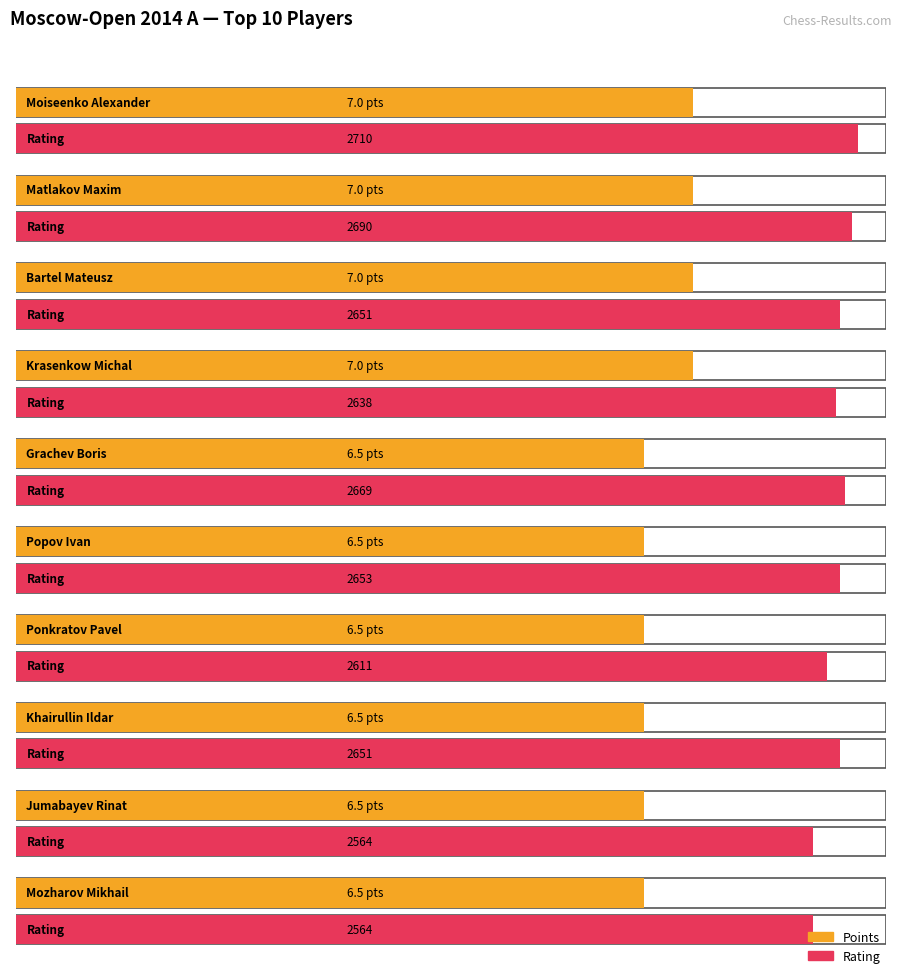

What is the difference between the maximum and minimum values in the Rating series?

146.0